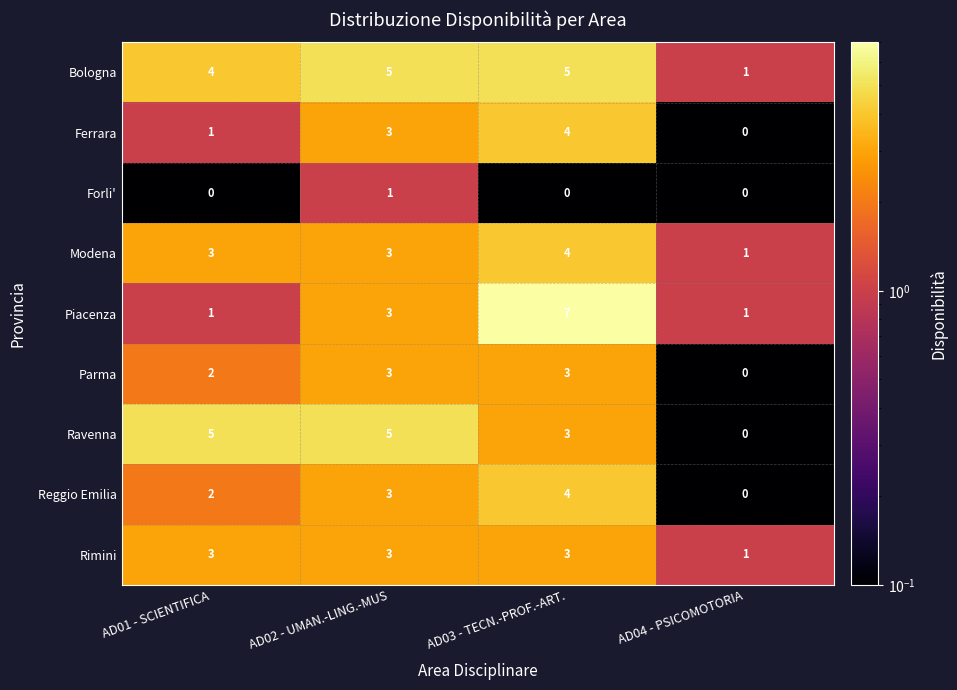

What is the difference between the Bologna values at AD04 - PSICOMOTORIA and AD02 - UMAN.-LING.-MUS?

4